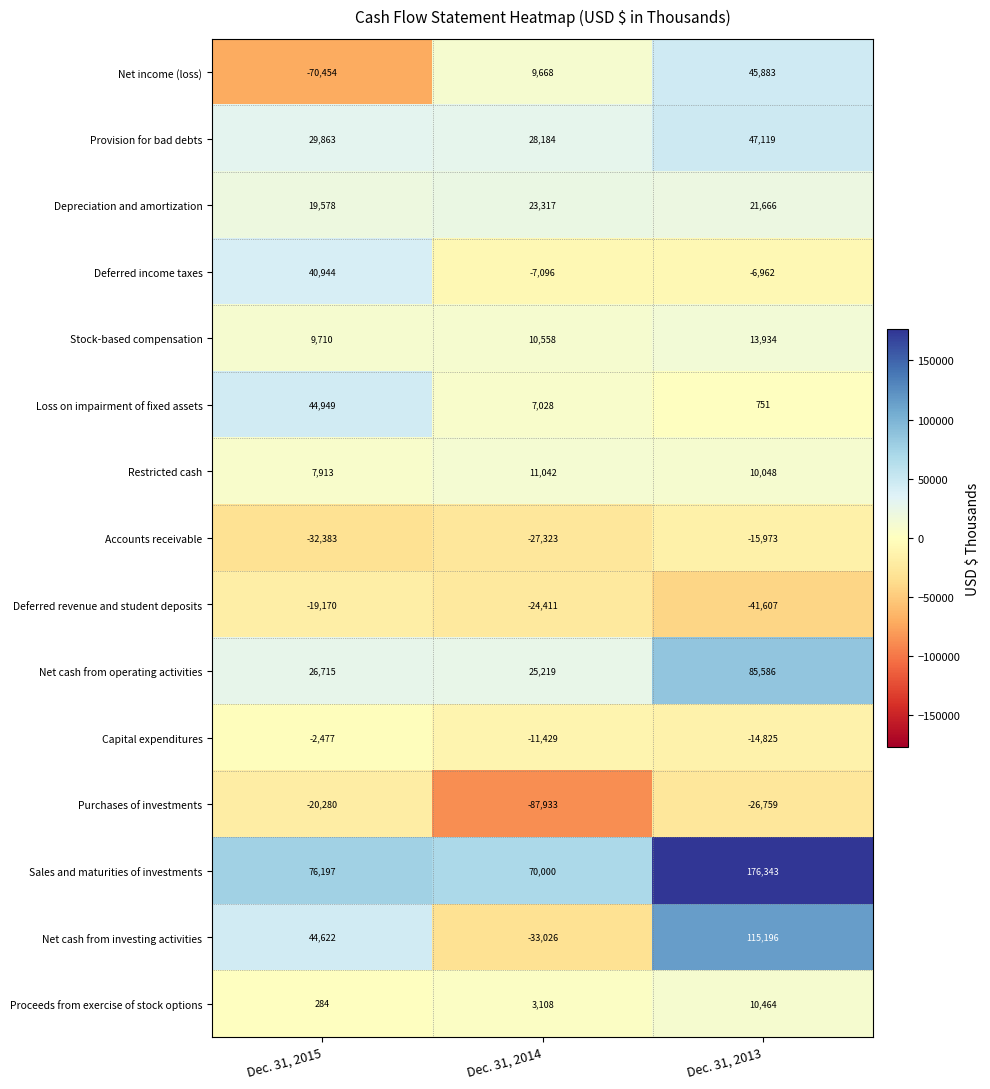

Which series changed the most between Dec. 31, 2014 and Dec. 31, 2013?

Net cash from investing activities